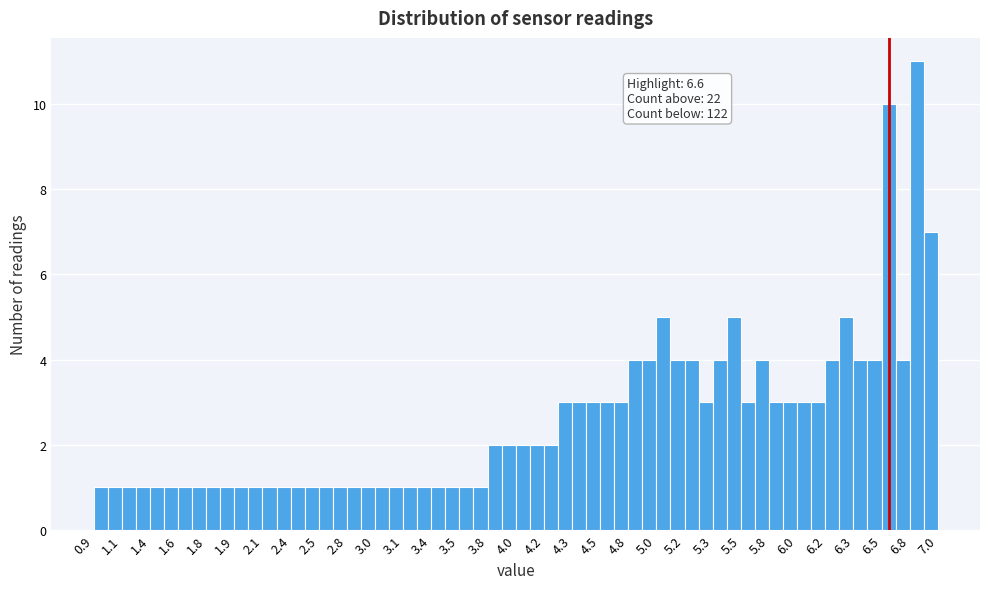

Over which range of the x-axis is the bar tallest?

6.75 to 6.85